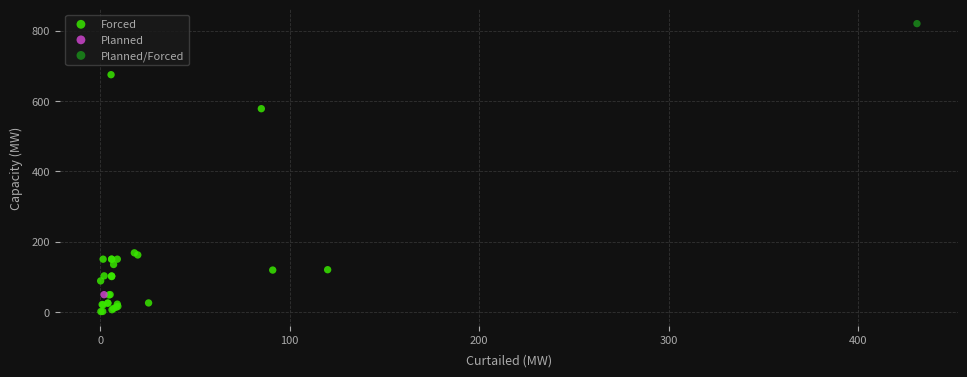

What are all the series names shown in the legend?

Forced, Planned, Planned/Forced